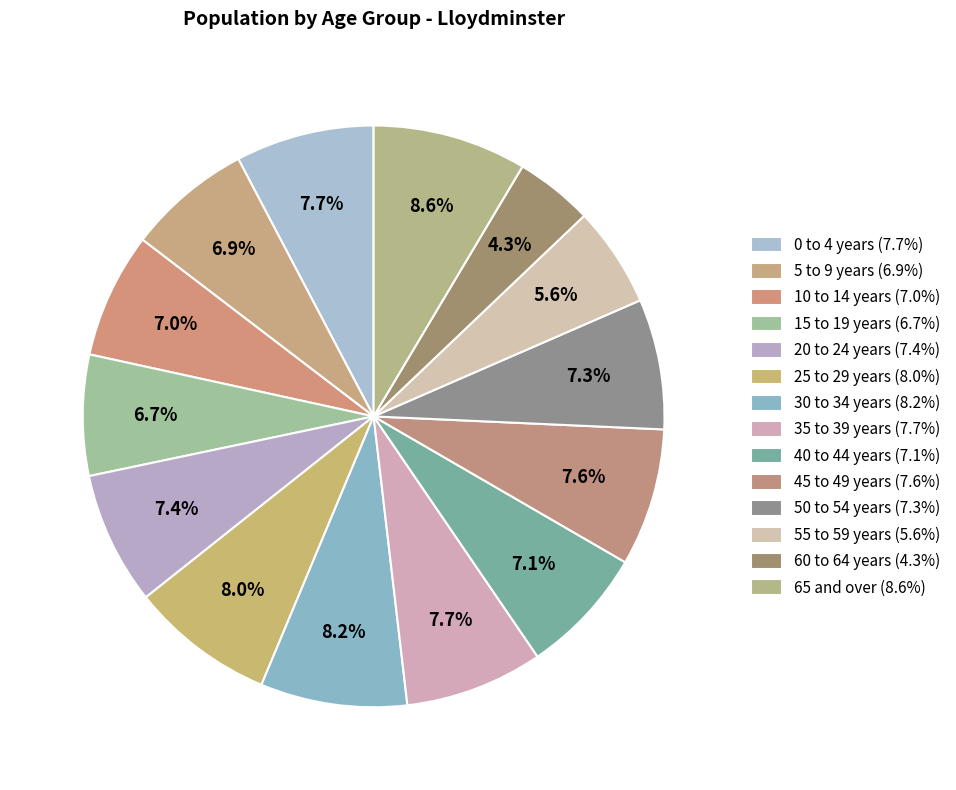

How much of the chart is everything except 35 to 39 years?

92.3%